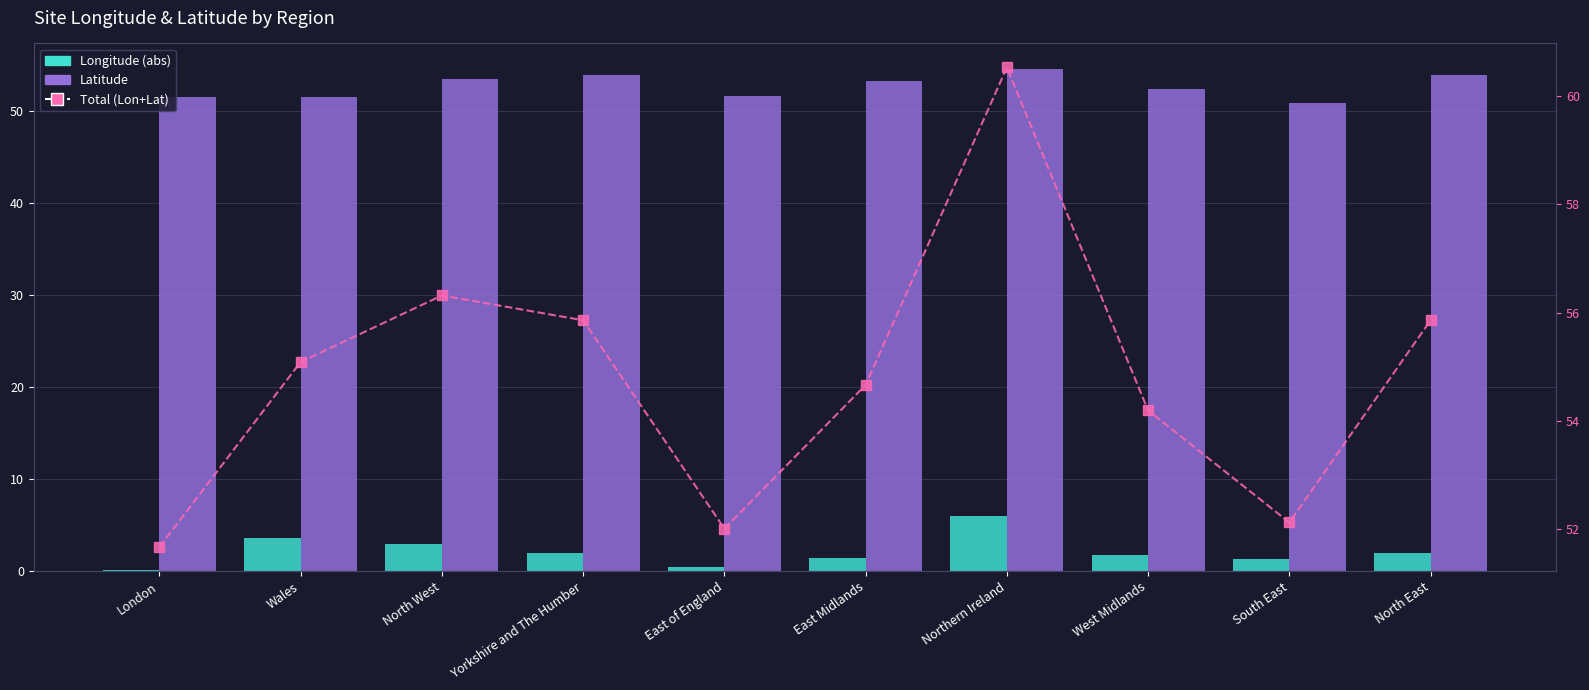

At which category is the sum across all series the highest?

Northern Ireland